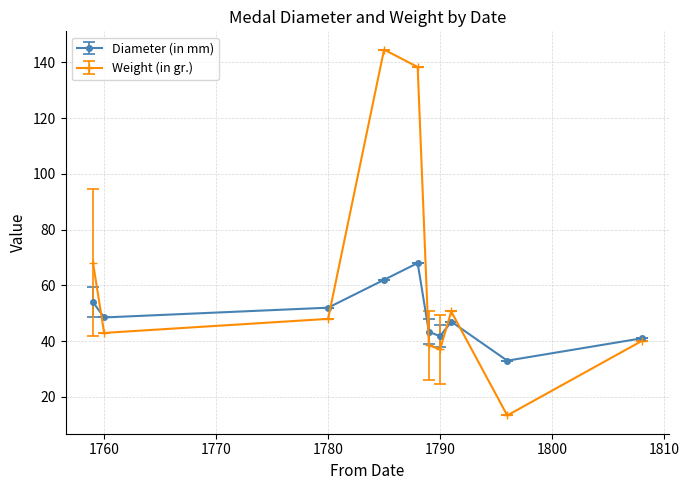

Which series has the largest range (max minus min)?

Weight (in gr.)